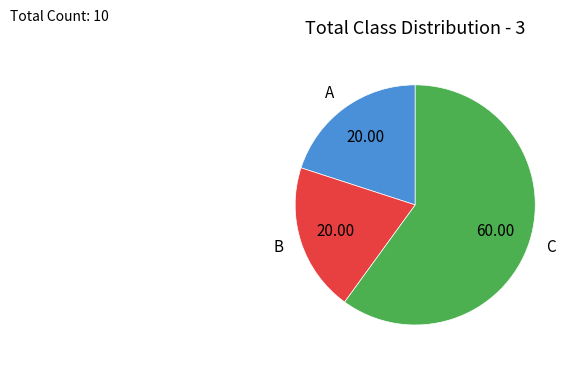

Is the sum of C and A greater than half?

Yes